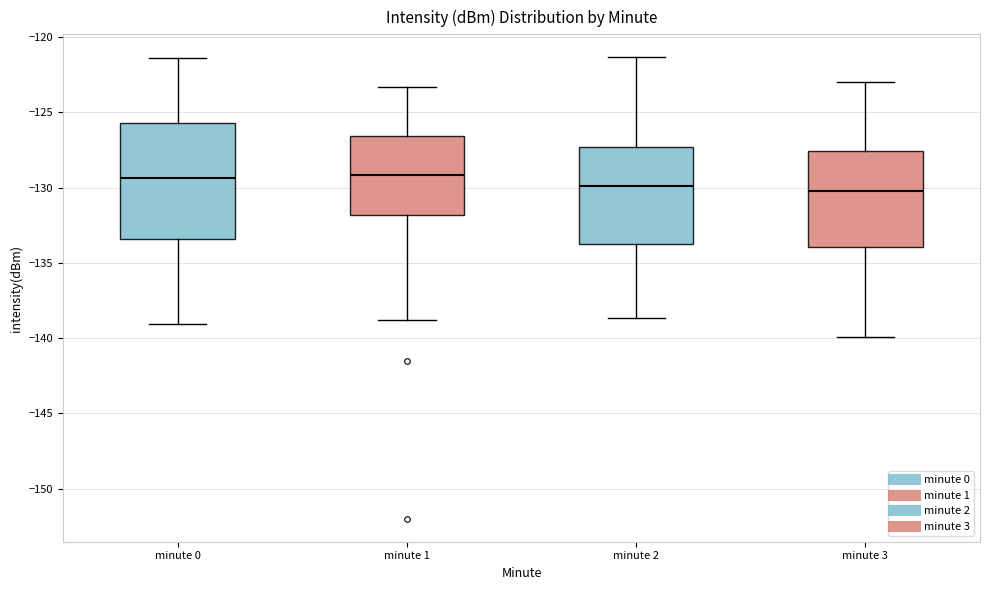

Reading left to right, read every box against the y-axis: the position of its median line, the range the box covers, and the ends of its whiskers. The values are not printed on the chart, so give them approximately, as read against the axis.

minute 0: median -129.5, box -133.5 to -125.5, whiskers -139.0 to -121.5
minute 1: median -129.0, box -132.0 to -126.5, whiskers -139.0 to -123.5
minute 2: median -130.0, box -133.5 to -127.5, whiskers -138.5 to -121.5
minute 3: median -130.0, box -134.0 to -127.5, whiskers -140.0 to -123.0